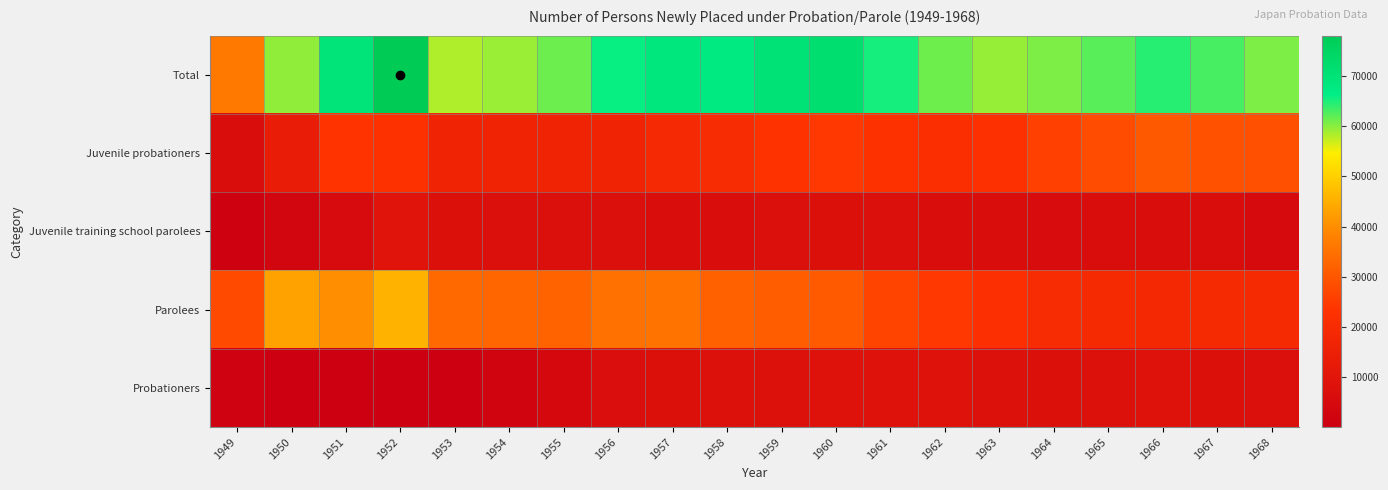

Between 1959 and 1958, which is larger?

1959